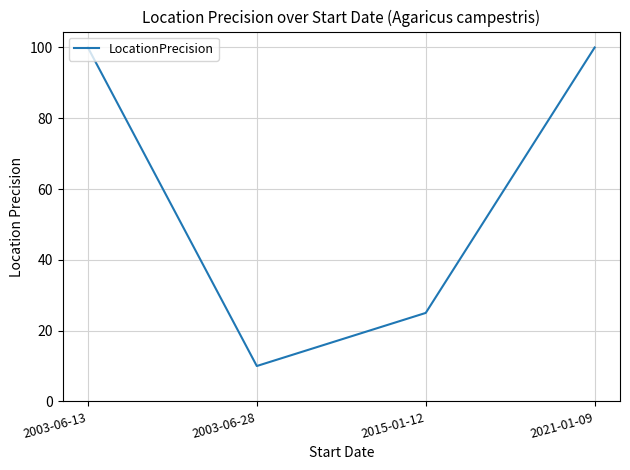

What is the minimum value shown in the chart?

10